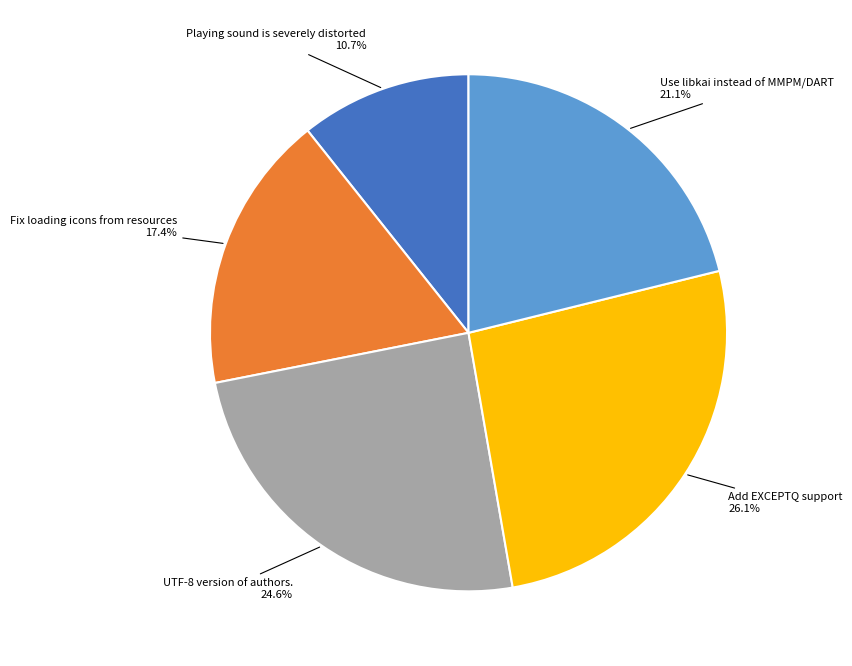

How many slices are in this pie chart?

5